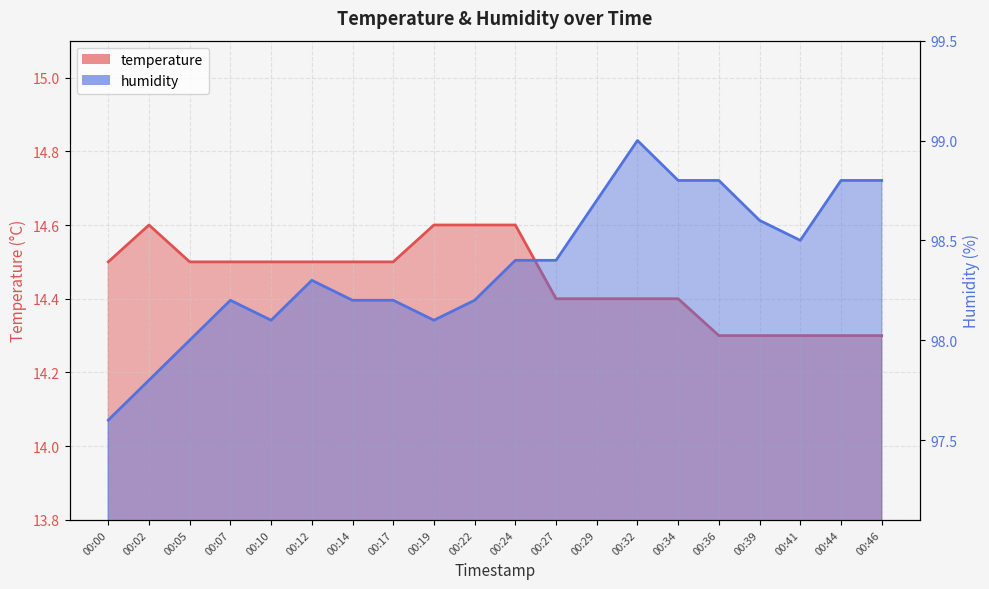

At how many categories does at least one series exceed 42?

20